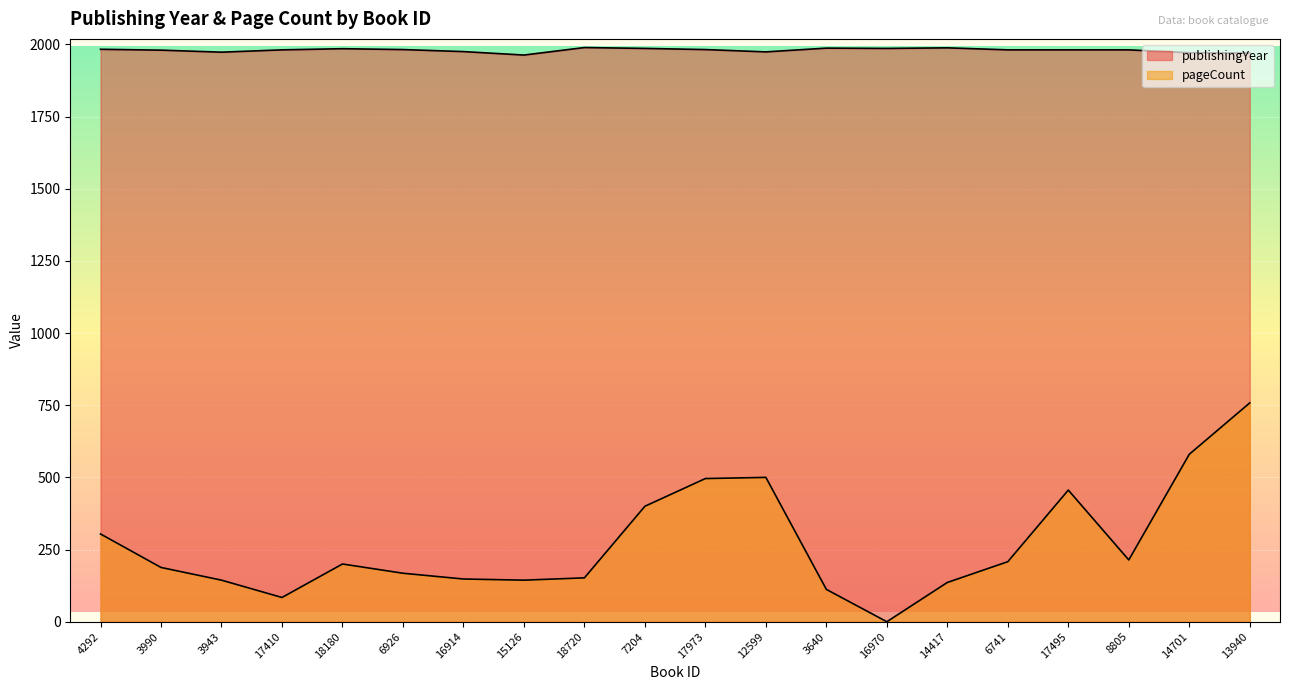

How many series are shown in this chart?

2